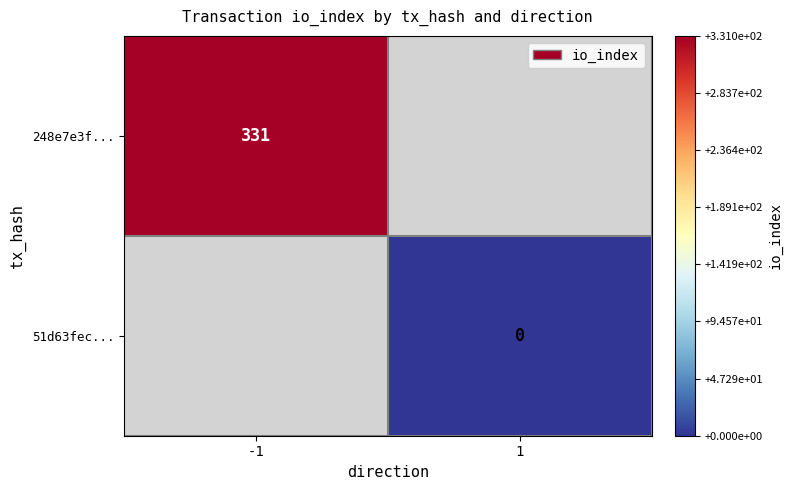

The value of 248e7e3f... at -1 is 481. True or false?

False